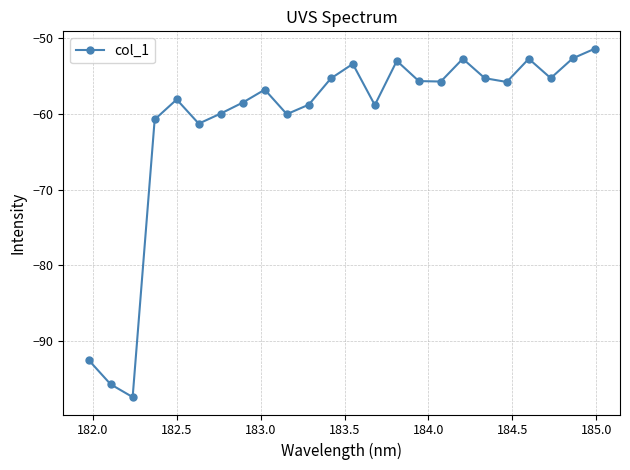

True or false: the data has more than 2 interior local peaks.

True